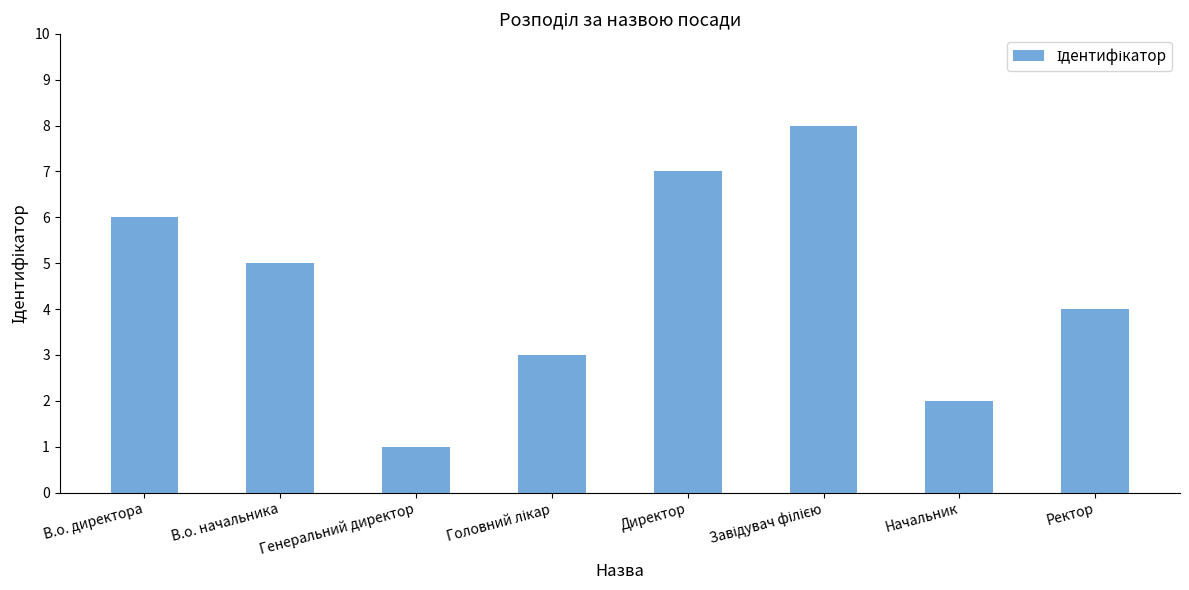

What is the value of the 8th bar from the left?

4